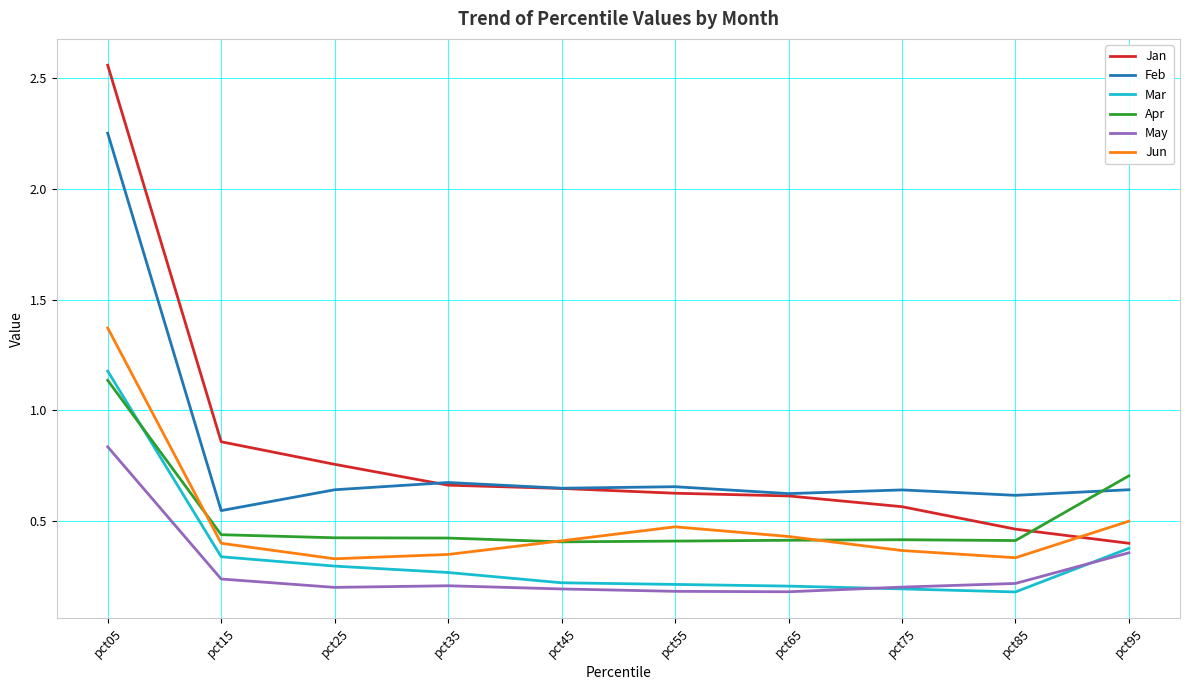

Does the chart have visible grid lines?

Yes